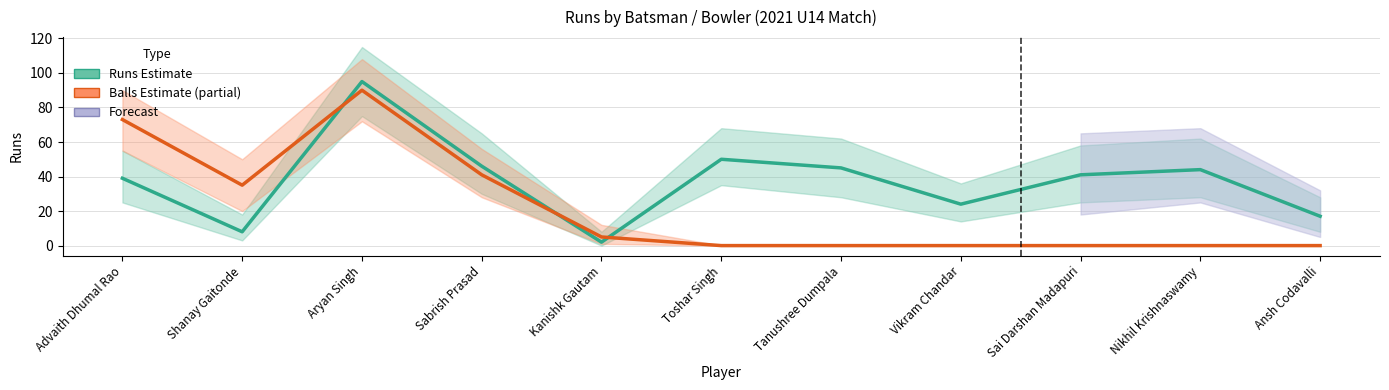

Reading left to right, transcribe all the data shown in this chart.

Runs Estimate: 39	8	95	46	2	50	45	24	41	44	17
Balls Estimate: 73	35	90	41	5	0	0	0	0	0	0